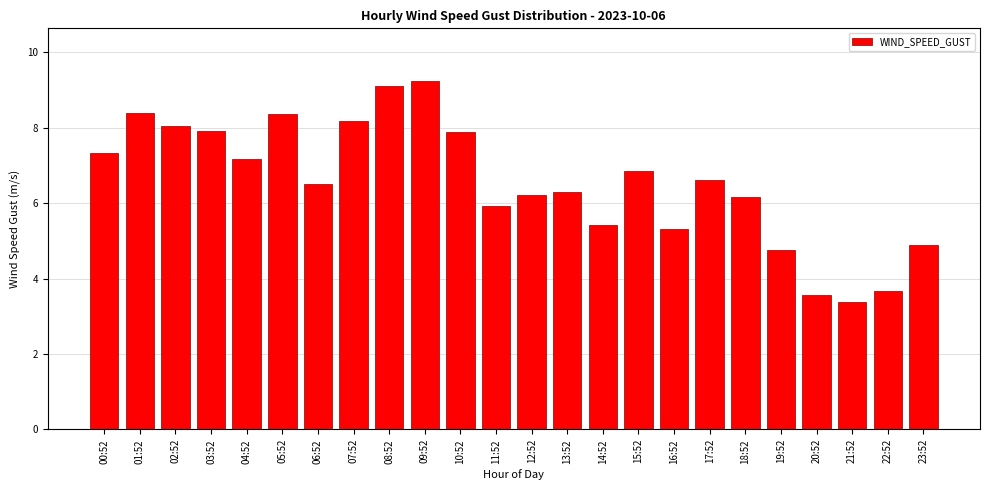

What is the difference between the values at 16:52 and 22:52?

1.6